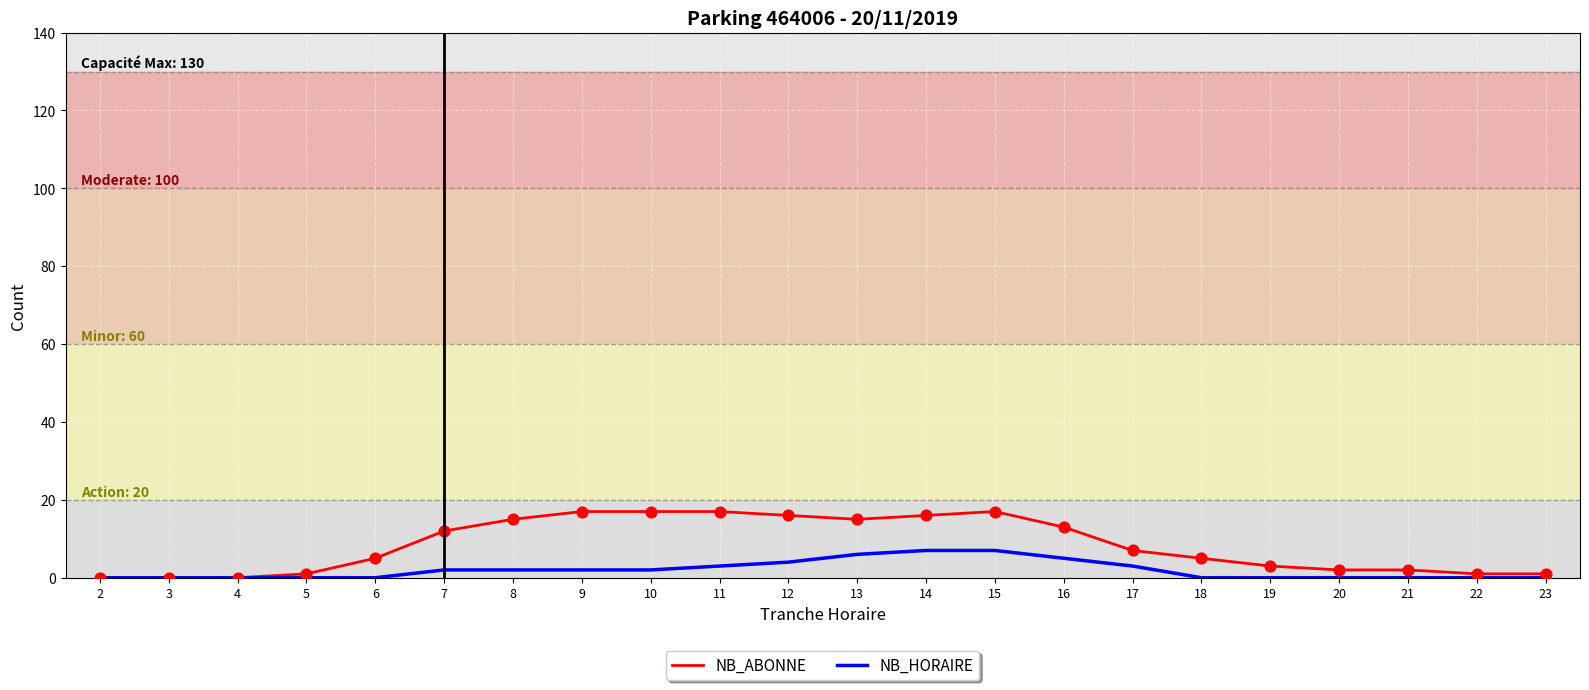

What are all the series names shown in the legend?

NB_ABONNE, NB_HORAIRE